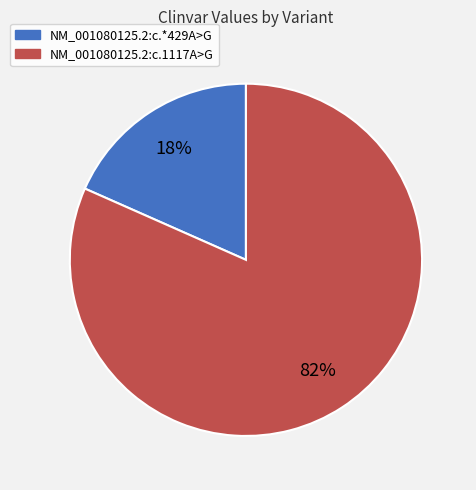

Which slice is the largest?

NM_001080125.2:c.1117A>G